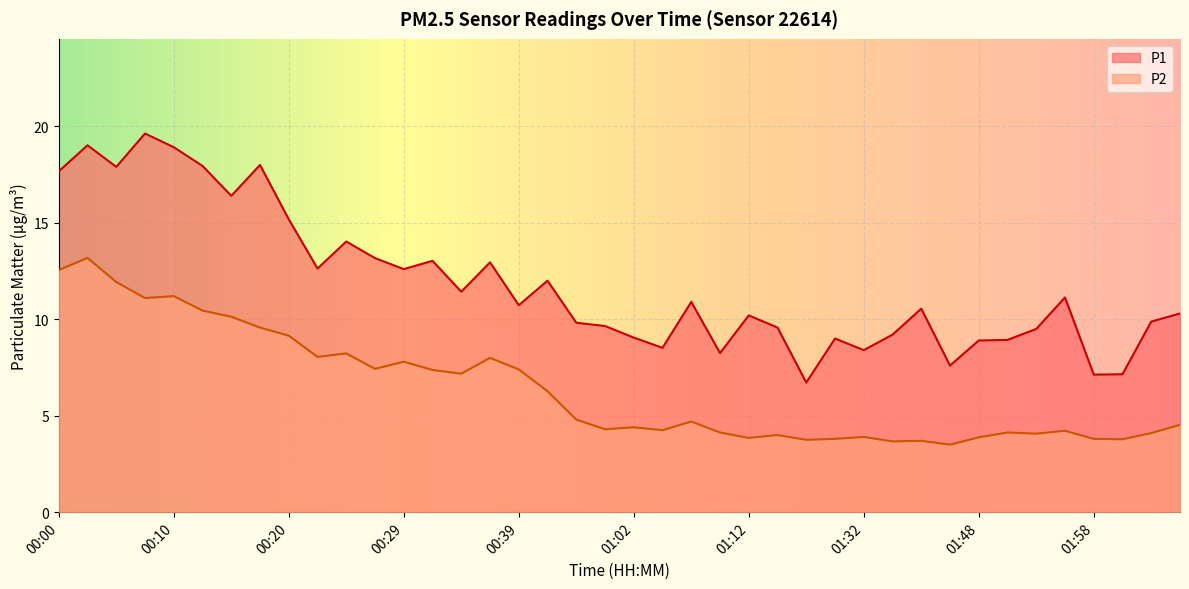

List the series in order of their overall mean, highest first.

P1, P2